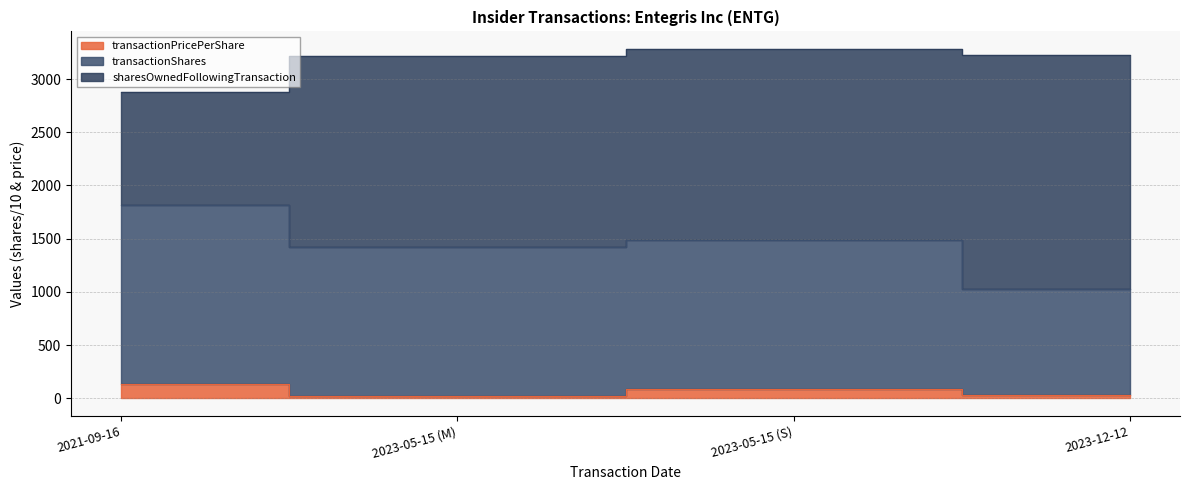

What is the sum of all transactionPricePerShare values?

276.4